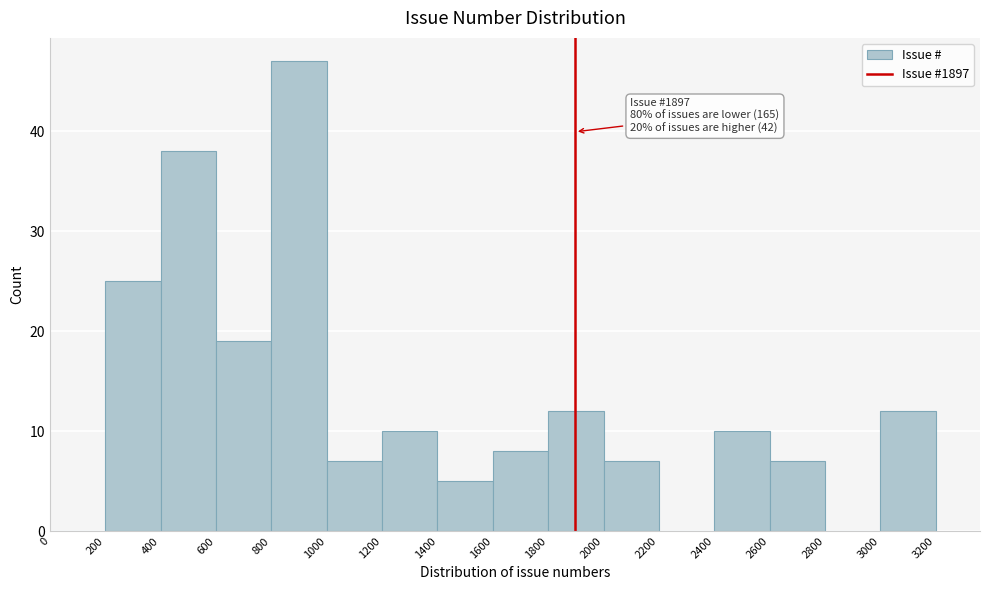

Which range on the x-axis has the tallest bar?

800 to 1000